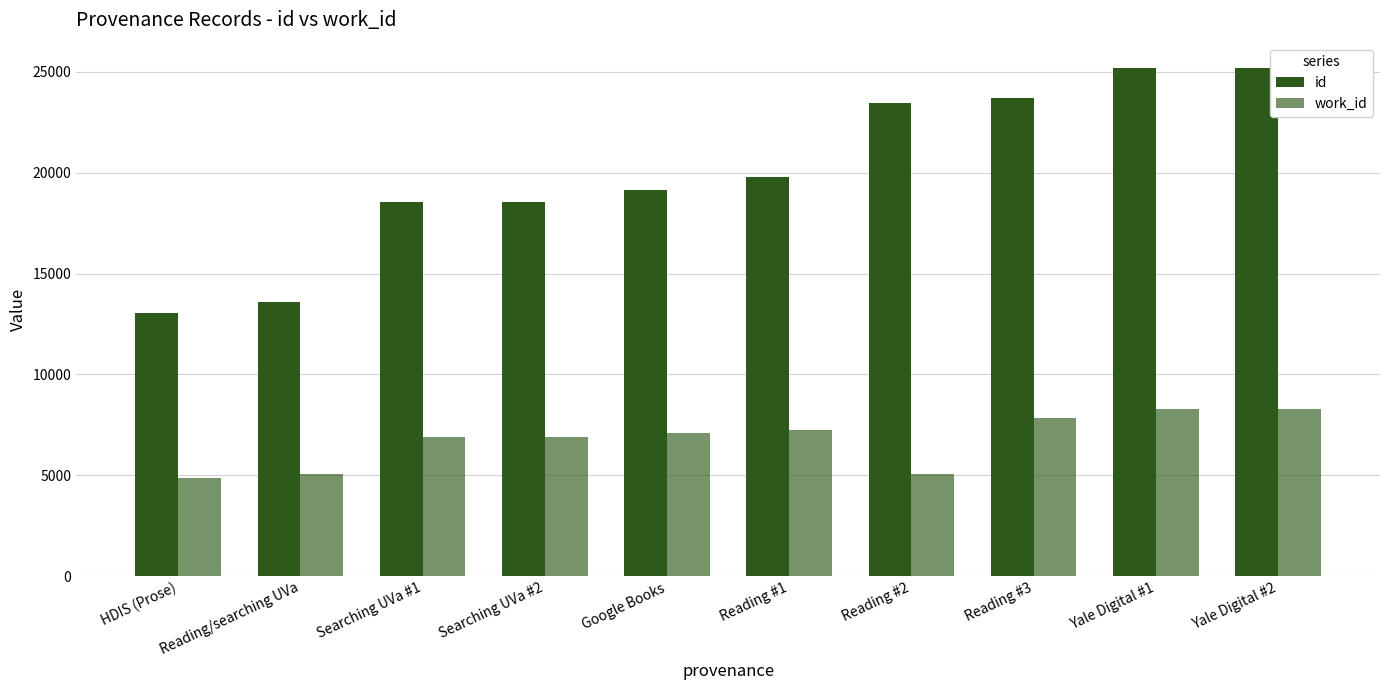

Are the bars horizontal?

No